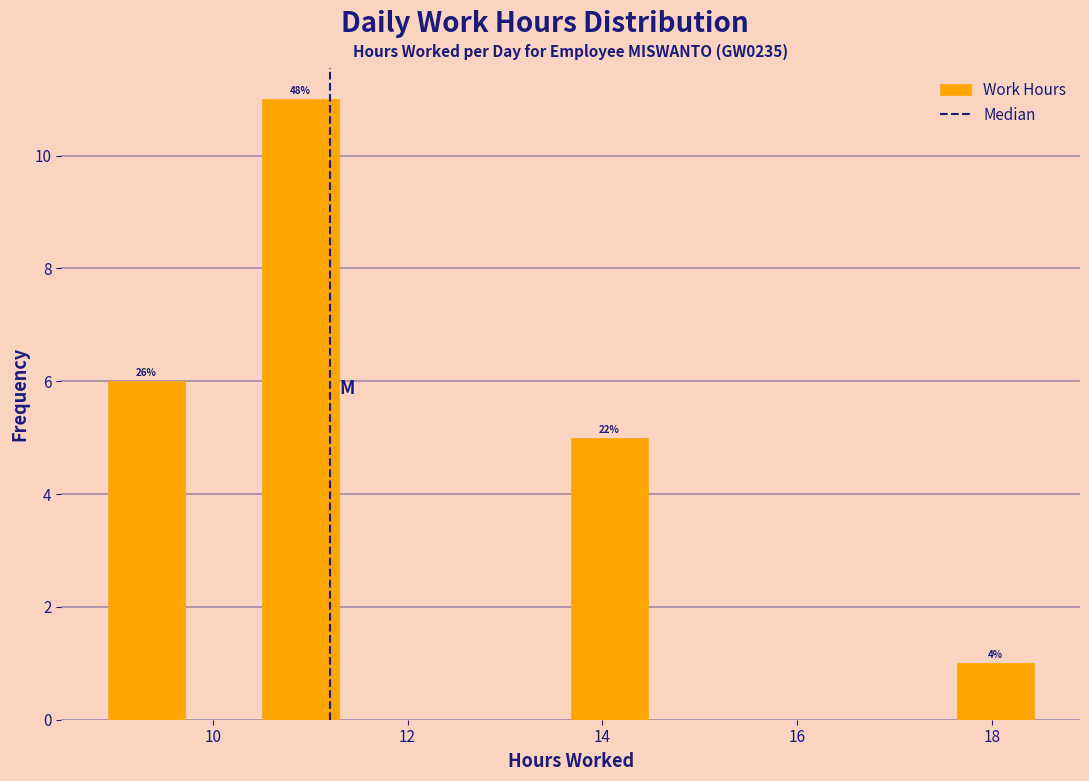

Read against the x-axis, roughly where is the centre of the tallest bar?

11.0